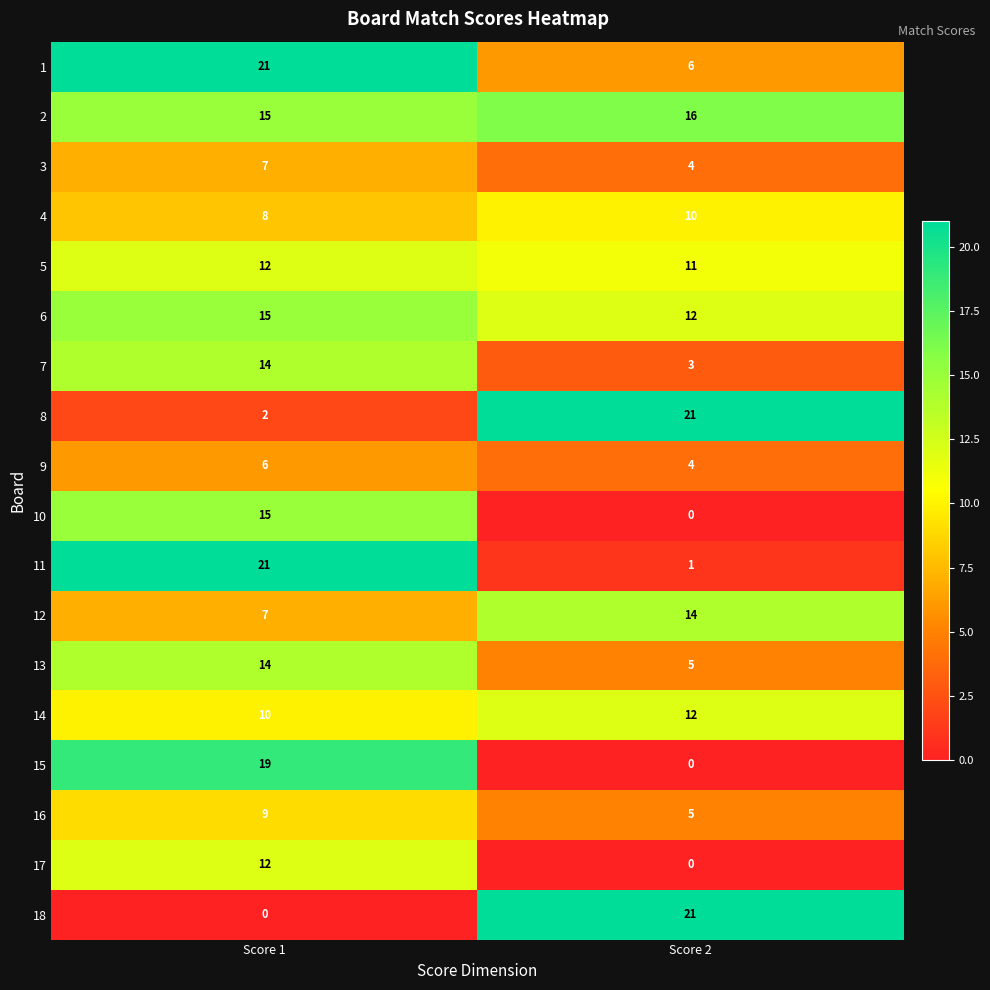

At which category is the sum across all series the highest?

Score 1